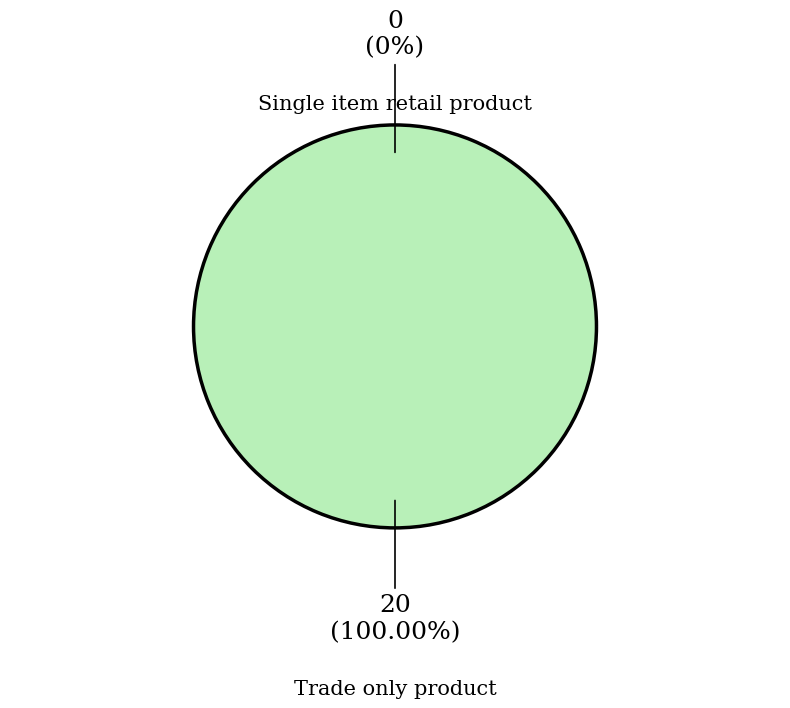

Which category has the biggest portion of the pie?

Trade only product